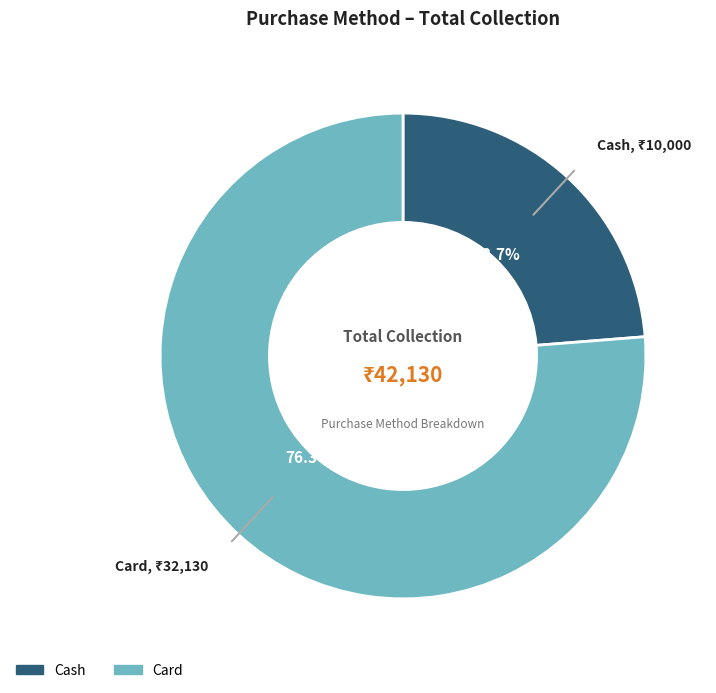

Is there a majority slice in this chart?

Yes